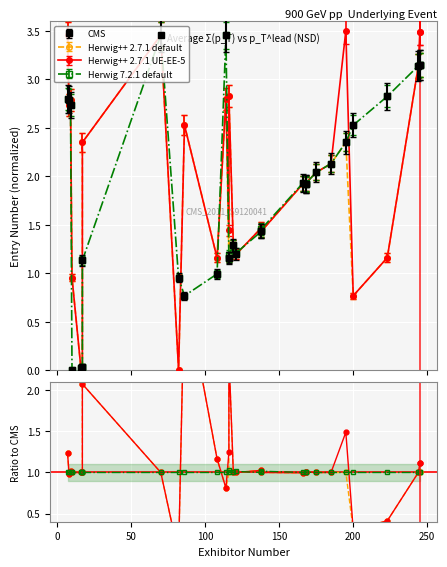

Which series has the largest total across all categories?

Herwig++ 2.7.1 UE-EE-5